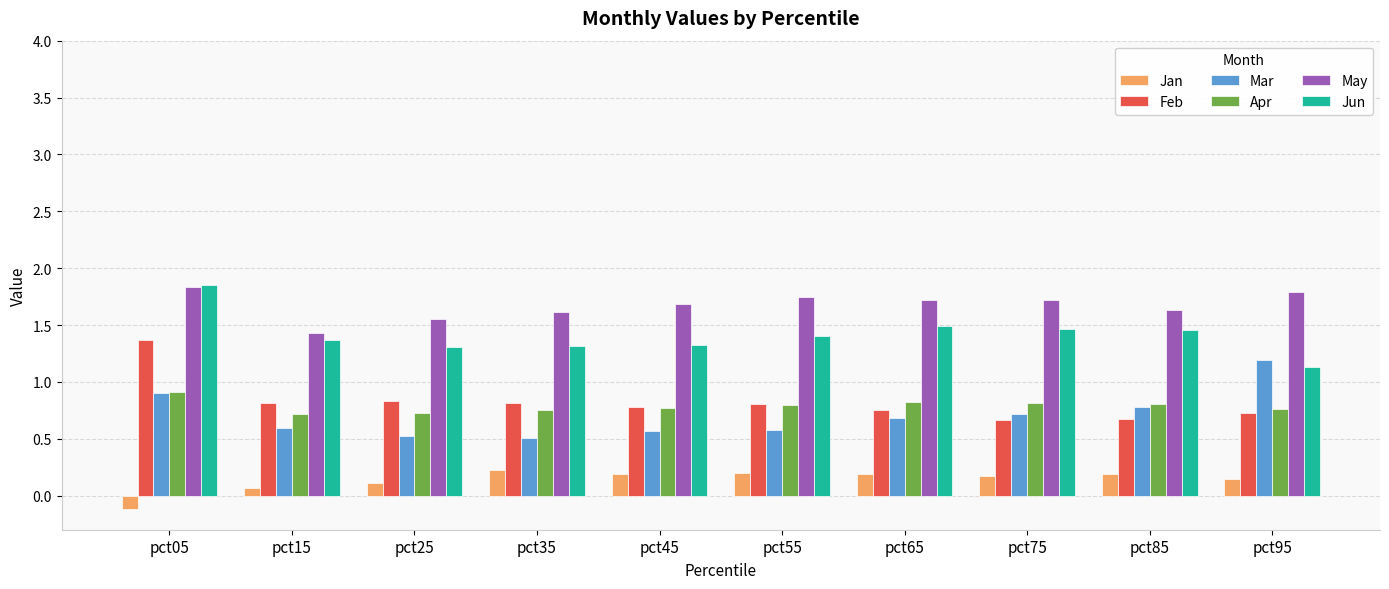

Which category has the highest value in the Mar series?

pct95